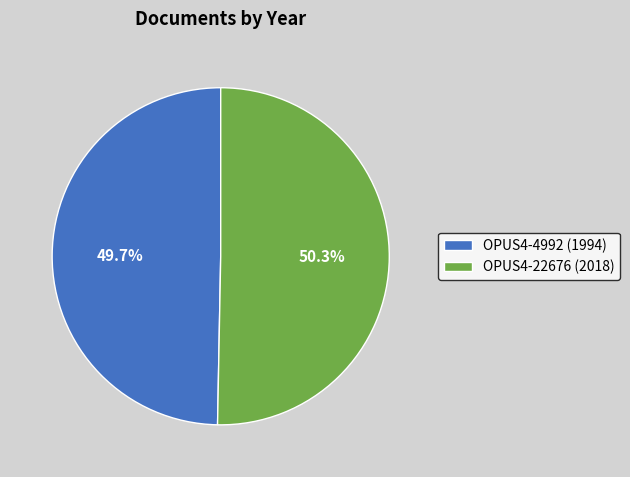

Is OPUS4-4992 the majority of the pie?

No